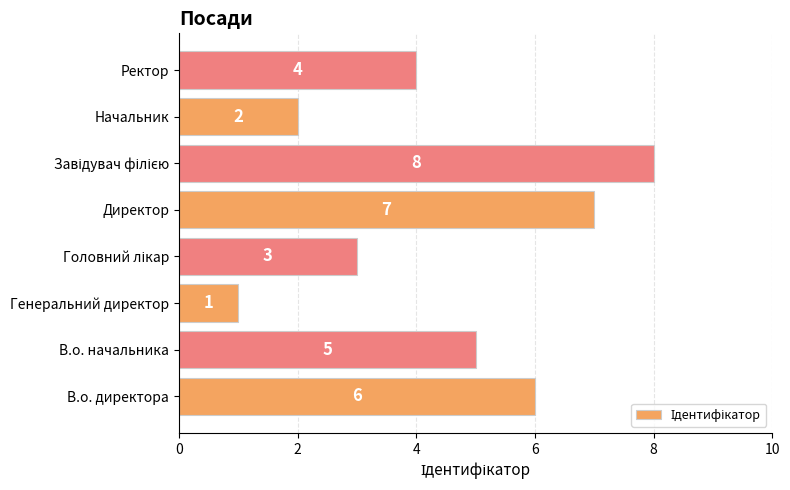

Where is the data nearest to the value 4?

Ректор